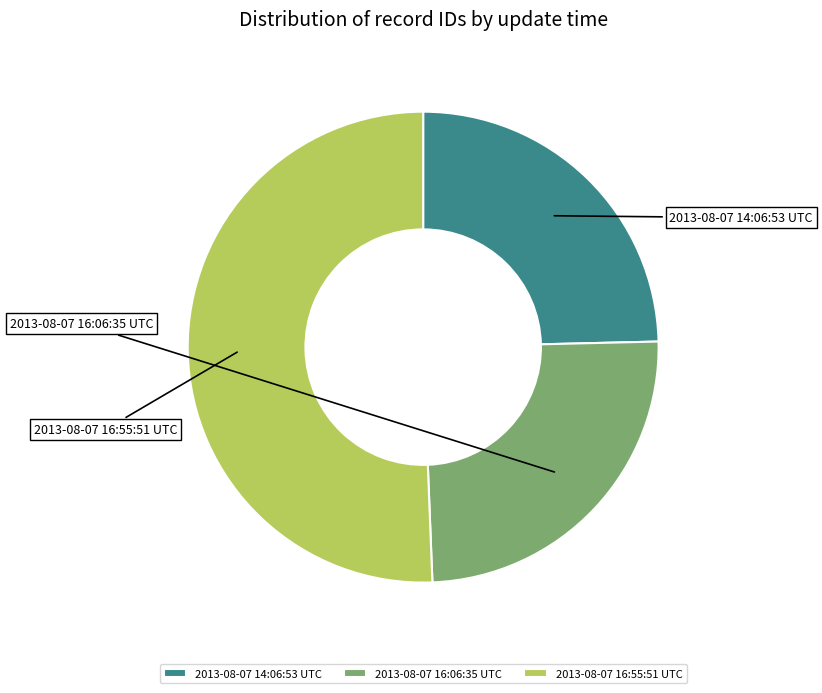

Does any single category account for the majority?

Yes